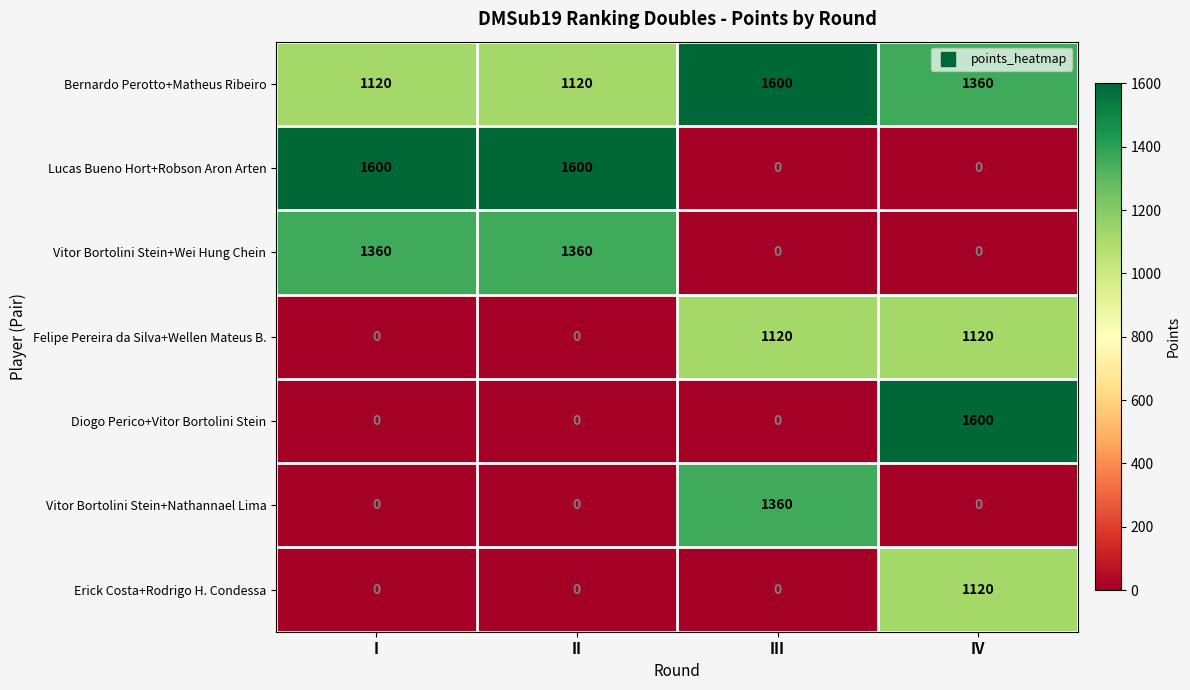

What is the average value of the Vitor Bortolini Stein+Wei Hung Chein series?

680